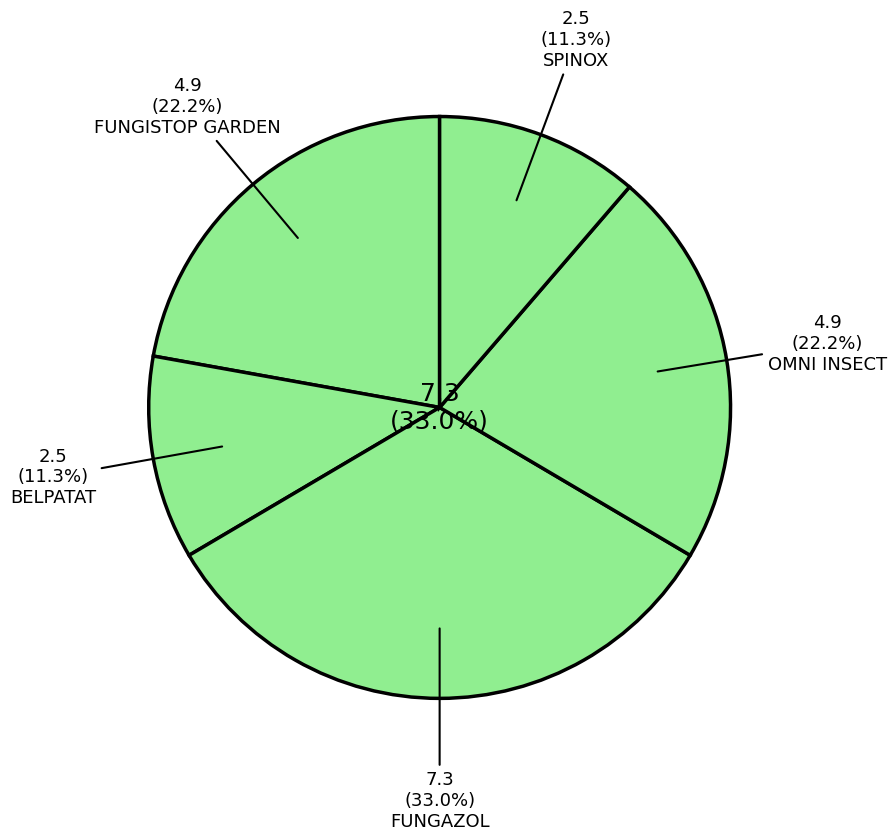

To the nearest percent, what percentage of the pie is OMNI INSECT?

22%